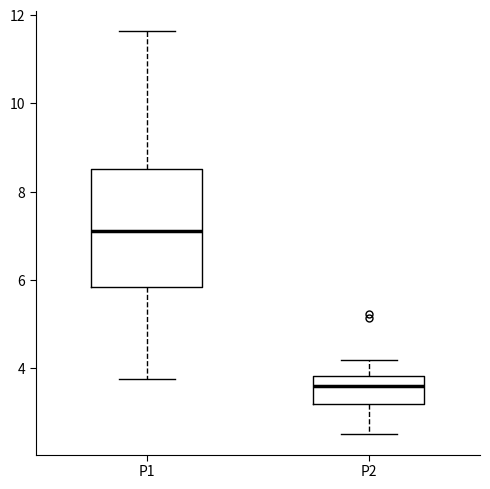

Where is the upper edge of the box for P2 on the y-axis? The values are not printed on the chart, so give them approximately, as read against the axis.

3.8